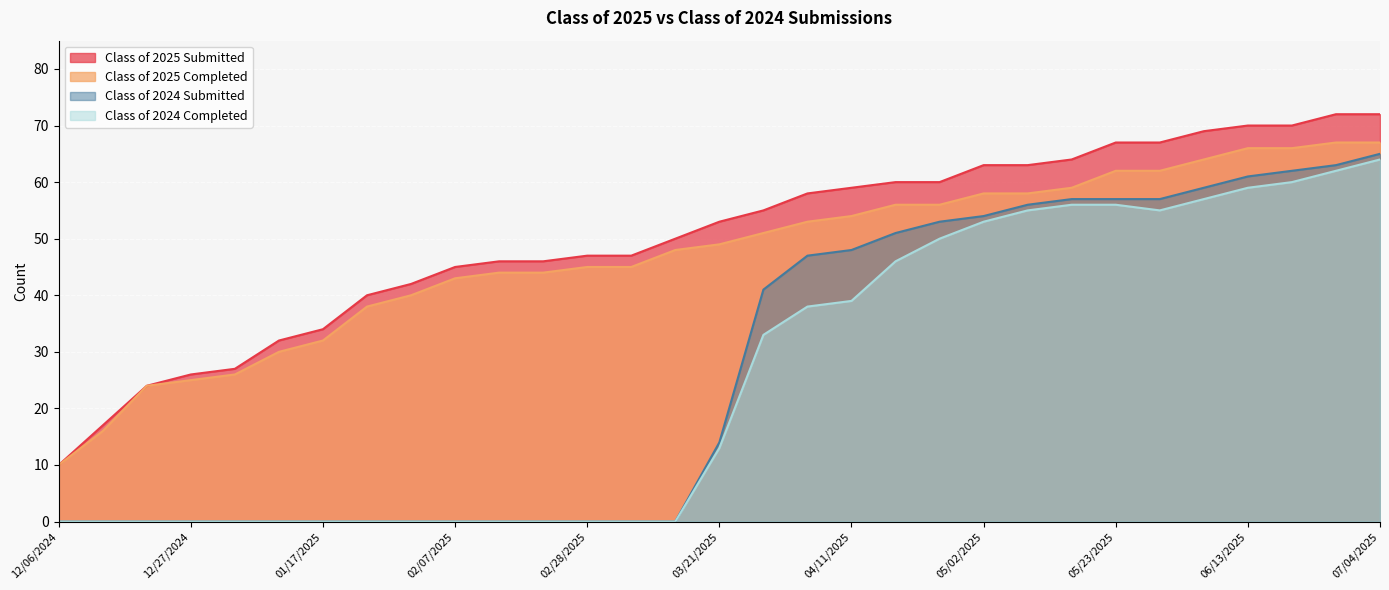

True or false: Class of 2025 Completed and Class of 2025 Submitted cross at least once.

False